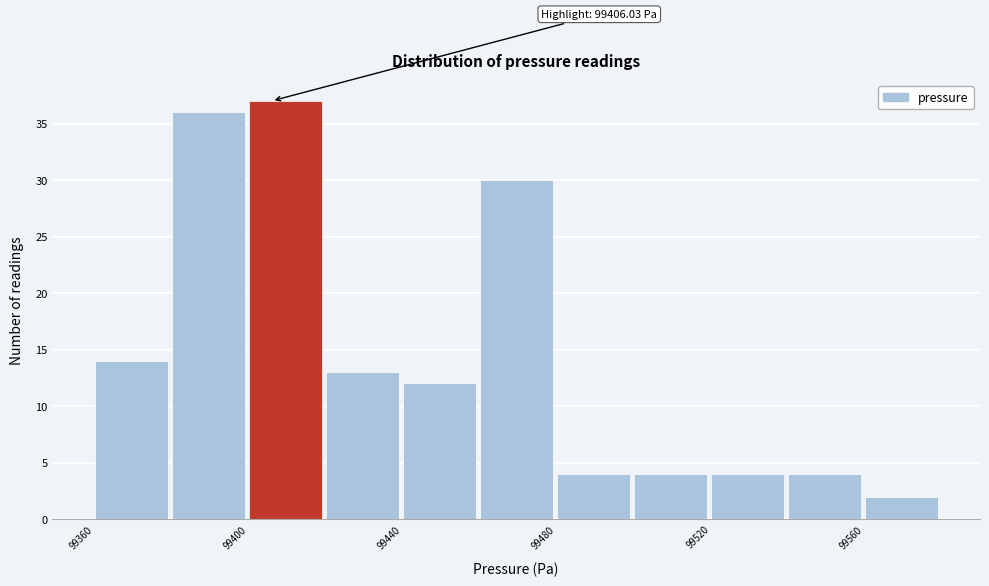

Which range on the x-axis has the tallest bar?

99400 to 99420